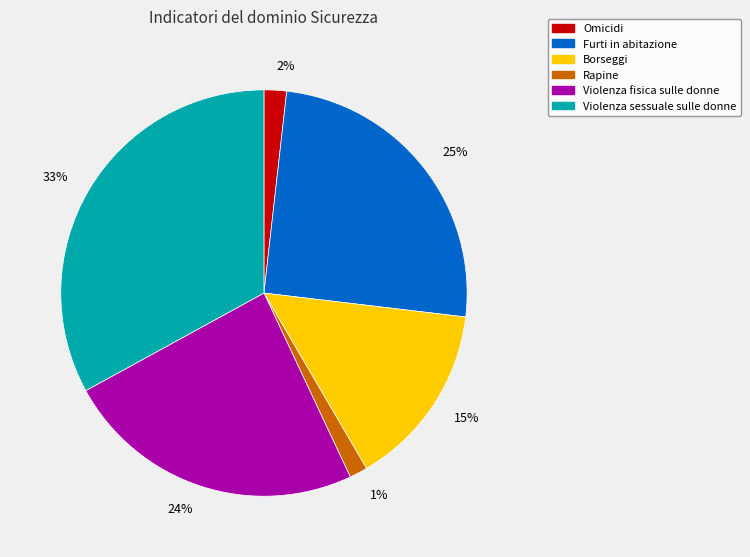

To the nearest percent, what percentage of the pie is 33%?

33%